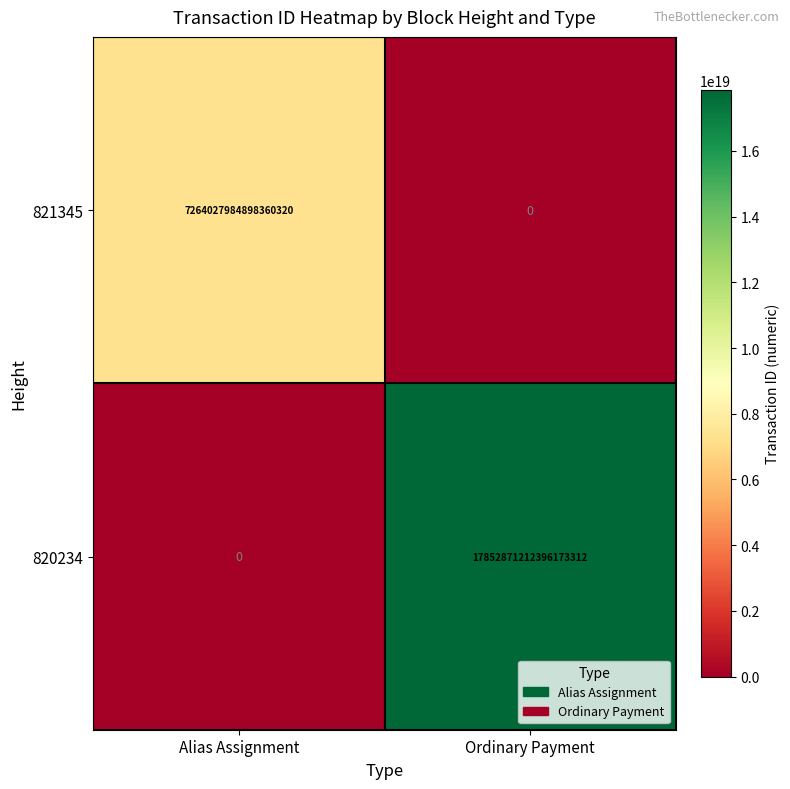

Where is 820234 nearest to the value 8926435606198086656?

Alias Assignment